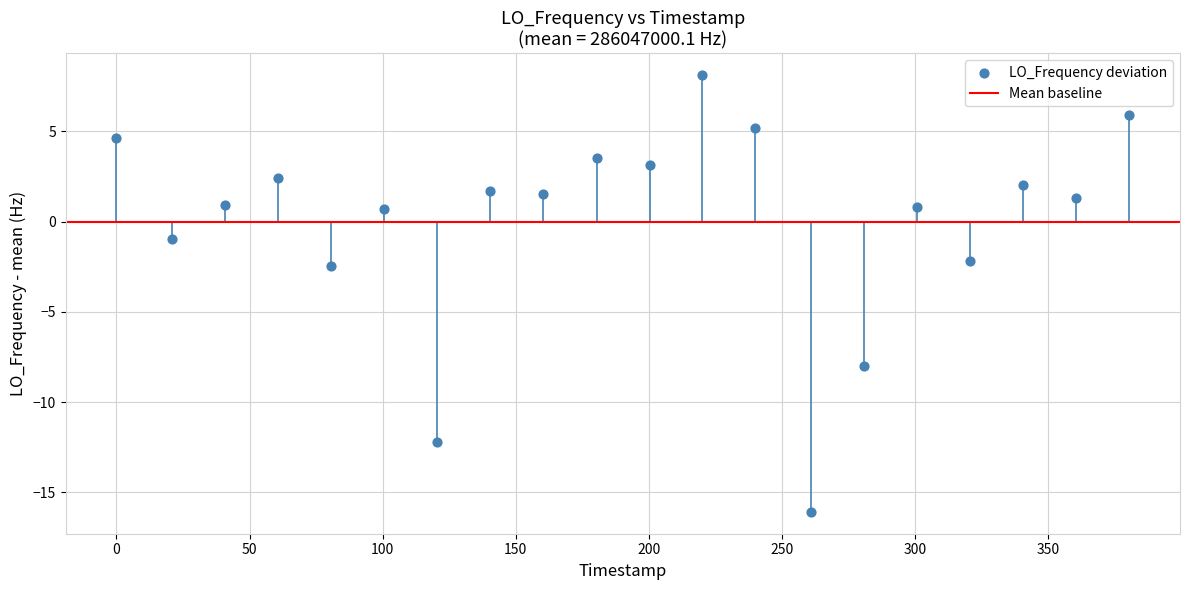

What is the range of Y values (max minus min)?

24.2